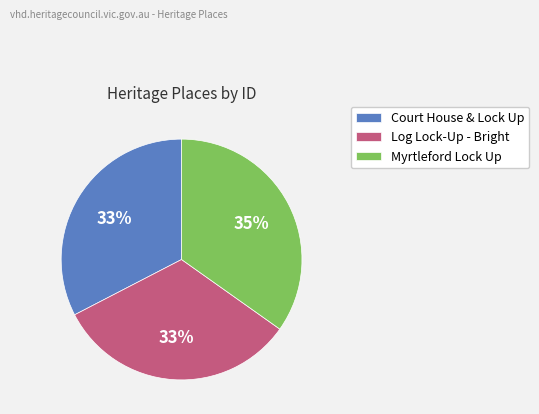

The Court House & Lock Up slice represents 33% of the pie. True or false?

True